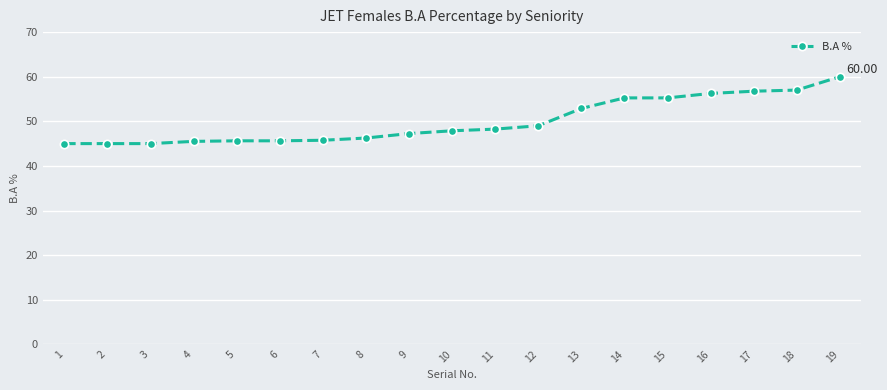

What is the difference between the second highest and second lowest values?

12.0